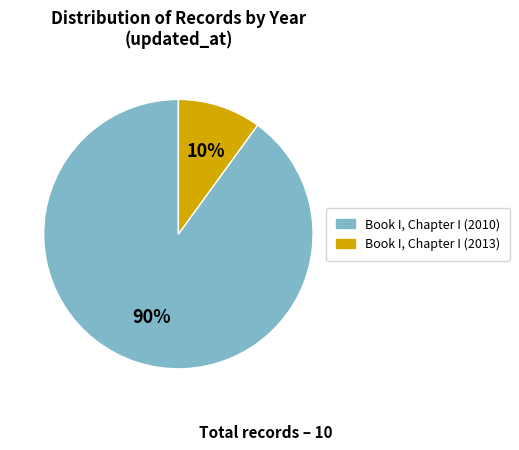

To the nearest percent, what is the difference between the largest and smallest slice percentages?

80%